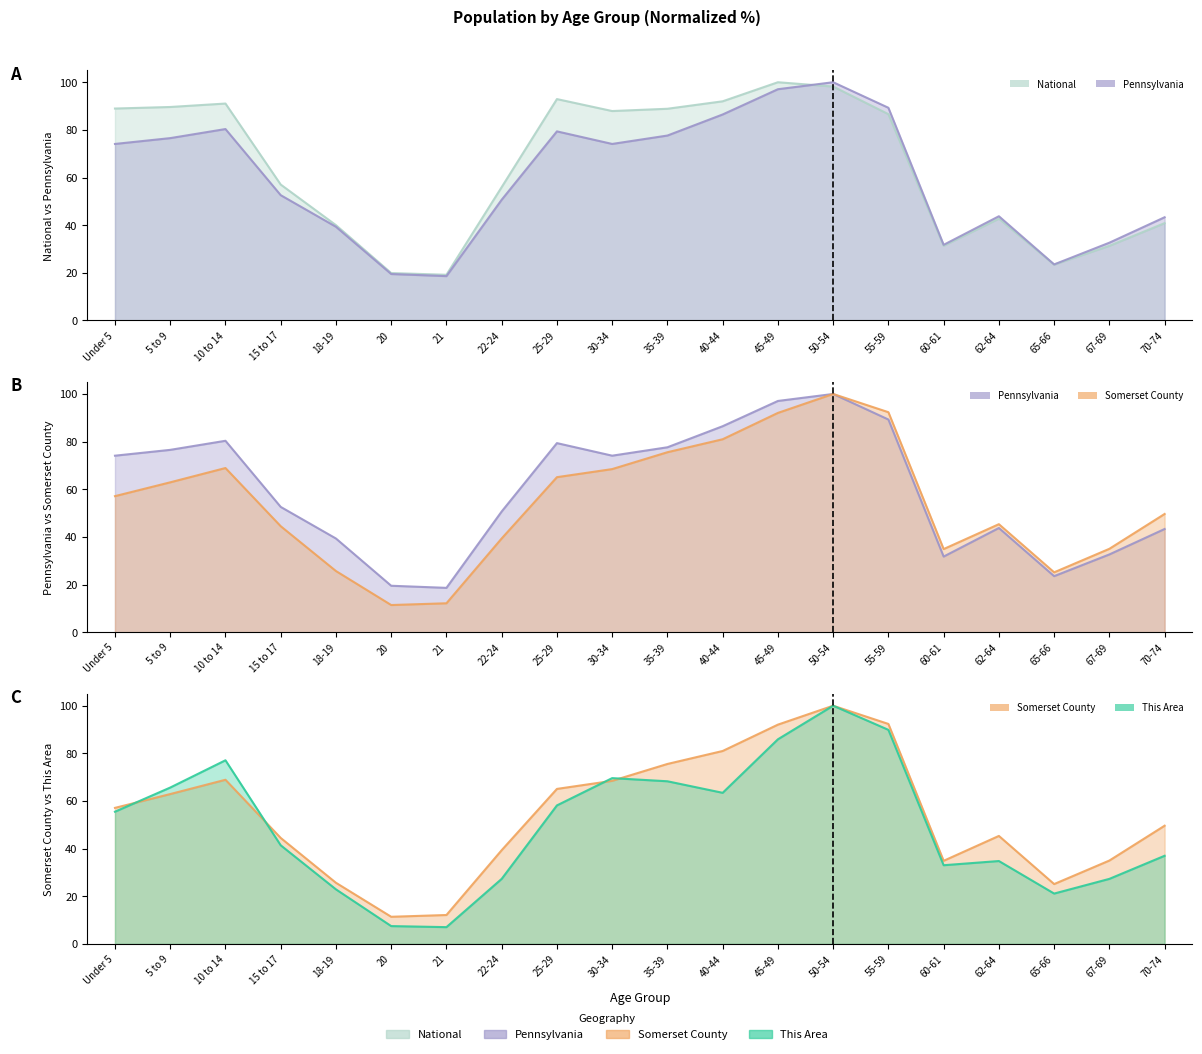

Reading left to right, list all the values displayed in this chart.

National line: Under 5=89.0	5 to 9=89.6	10 to 14=91.1	15 to 17=57.0	18-19=40.0	20=19.9	21=19.2	22-24=56.0	25-29=92.9	30-34=87.9	35-39=88.9	40-44=92.0	45-49=100.0	50-54=98.2	55-59=86.6	60-61=31.3	62-64=42.7	65-66=23.4	67-69=31.3	70-74=40.9
Pennsylvania line: Under 5=74.1	5 to 9=76.5	10 to 14=80.3	15 to 17=52.6	18-19=39.3	20=19.5	21=18.6	22-24=50.7	25-29=79.4	30-34=74.1	35-39=77.6	40-44=86.5	45-49=97.1	50-54=100.0	55-59=89.3	60-61=31.7	62-64=43.7	65-66=23.5	67-69=32.6	70-74=43.3
Somerset County line: Under 5=57.1	5 to 9=62.9	10 to 14=68.9	15 to 17=44.5	18-19=25.7	20=11.4	21=12.1	22-24=39.4	25-29=65.1	30-34=68.5	35-39=75.5	40-44=81.0	45-49=92.1	50-54=100.0	55-59=92.3	60-61=34.9	62-64=45.3	65-66=25.1	67-69=35.0	70-74=49.6
This Area line: Under 5=55.5	5 to 9=65.6	10 to 14=77.1	15 to 17=41.4	18-19=22.9	20=7.5	21=7.0	22-24=27.3	25-29=58.1	30-34=69.6	35-39=68.3	40-44=63.4	45-49=85.9	50-54=100.0	55-59=89.9	60-61=33.0	62-64=34.8	65-66=21.1	67-69=27.3	70-74=37.0